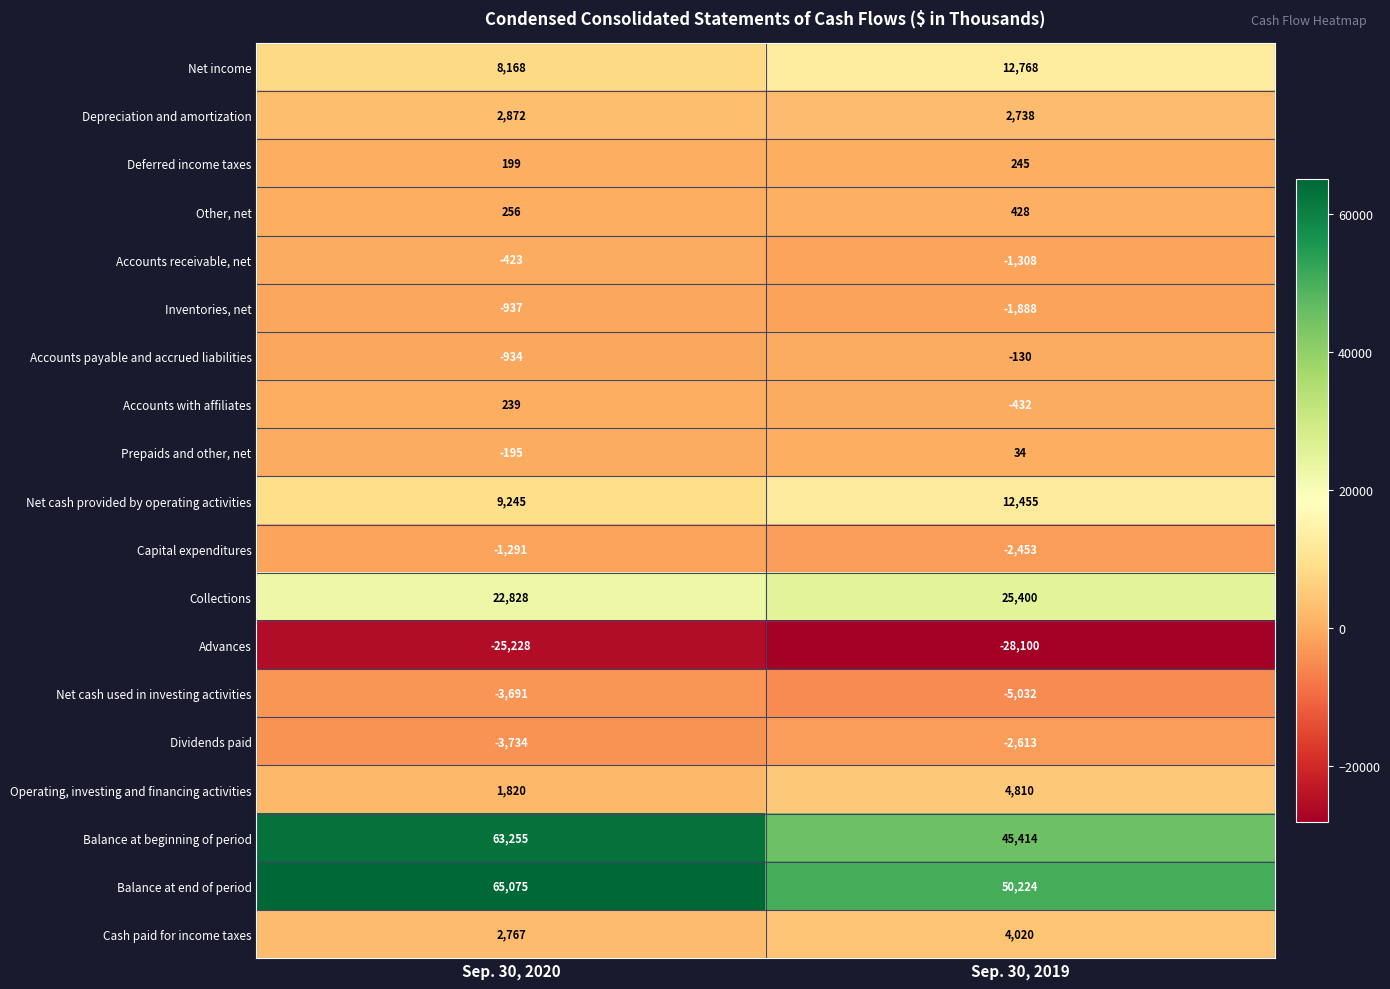

What is the maximum value for Balance at beginning of period?

63255